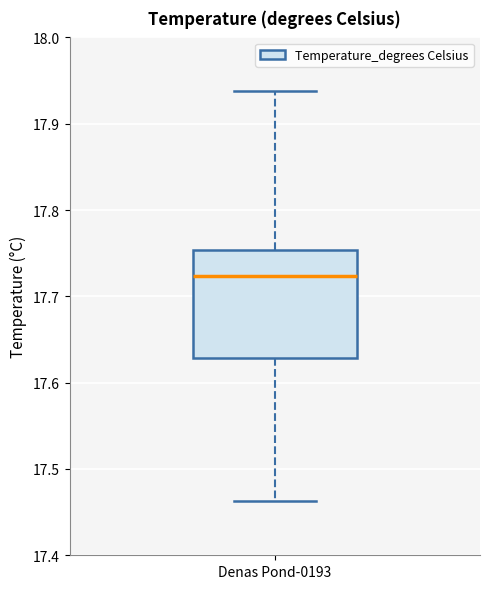

Transcribe this box plot: give where the median line is, the range the box spans, and where the two whiskers end, as read against the y-axis. The values are not printed on the chart, so give them approximately, as read against the axis.

median 17.72, box 17.63 to 17.75, whiskers 17.46 to 17.94